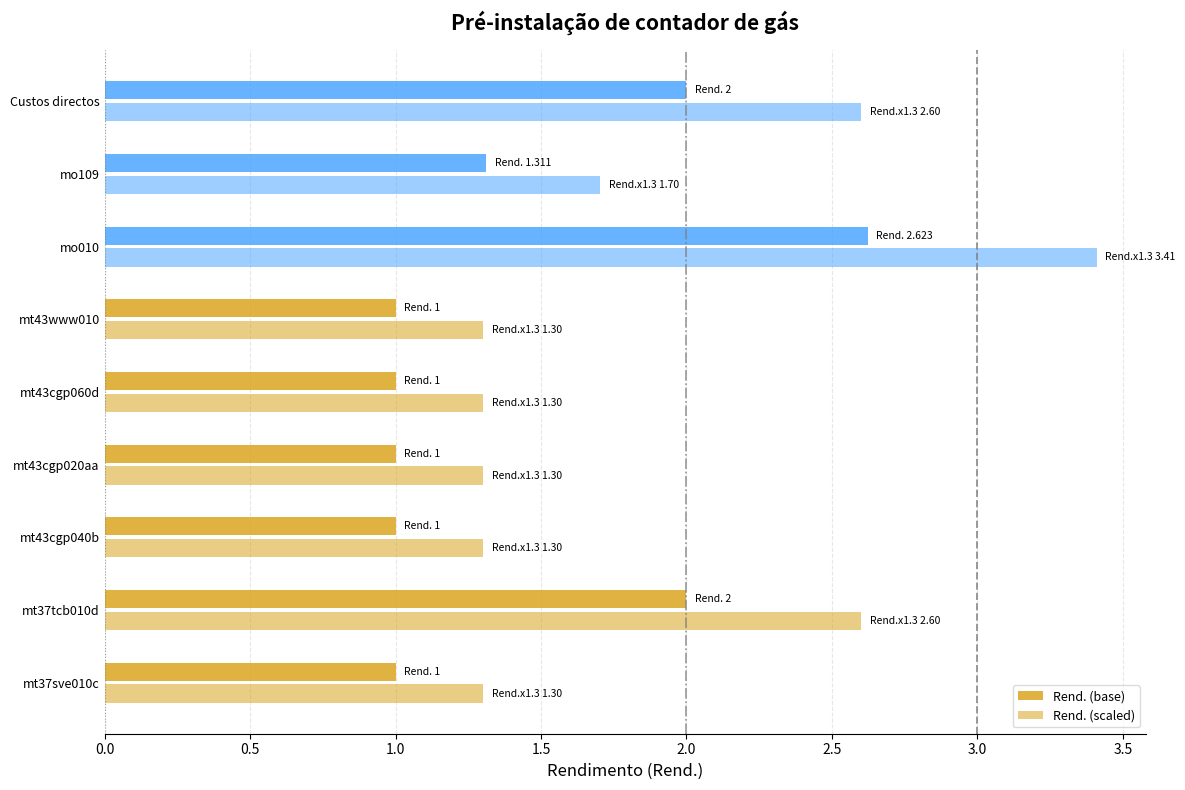

How many series are shown in this chart?

2